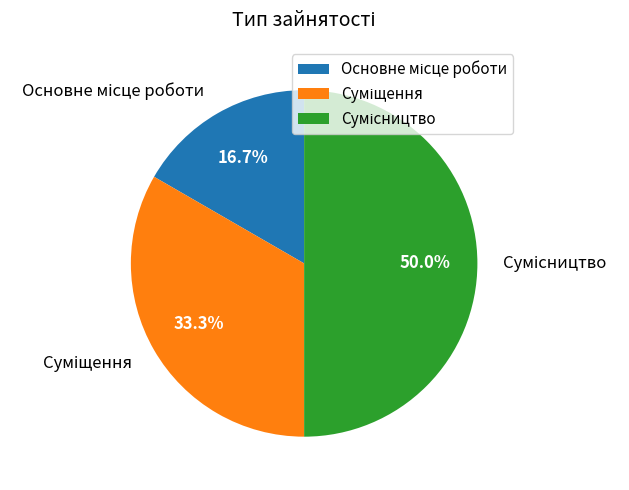

Between Сумісництво and Основне місце роботи, which is larger?

Сумісництво